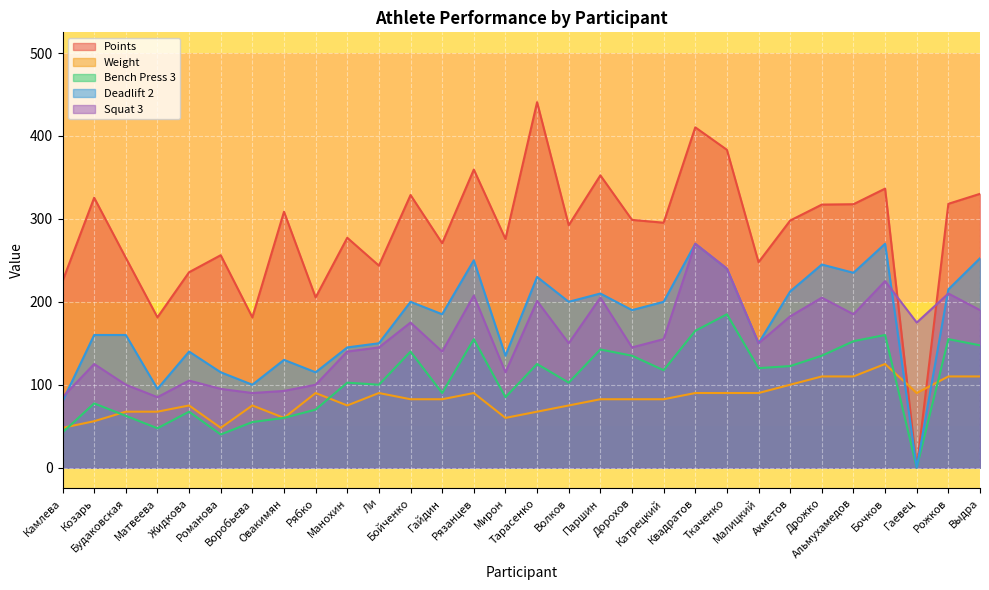

Which series has the largest total across all categories?

Points